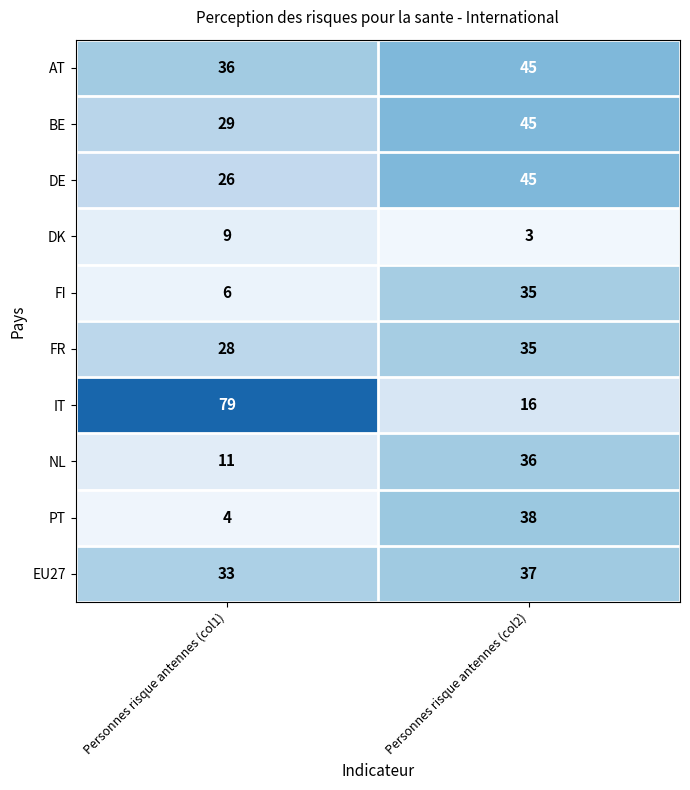

List the labels in order of DE value, smallest first.

Personnes risque antennes (col1), Personnes risque antennes (col2)